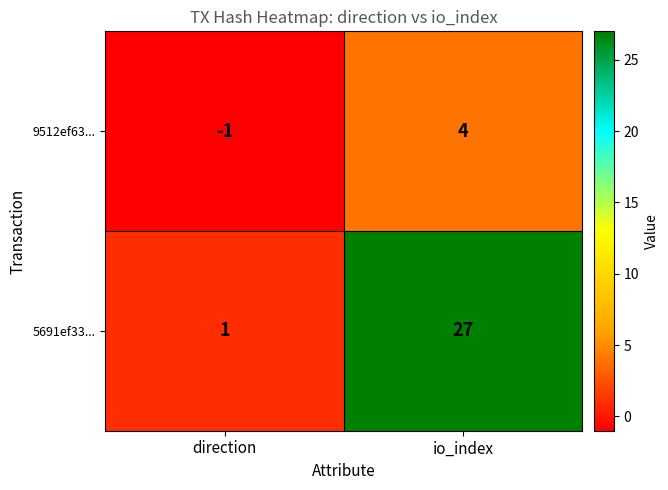

Which series changed the most between direction and io_index?

5691ef33...